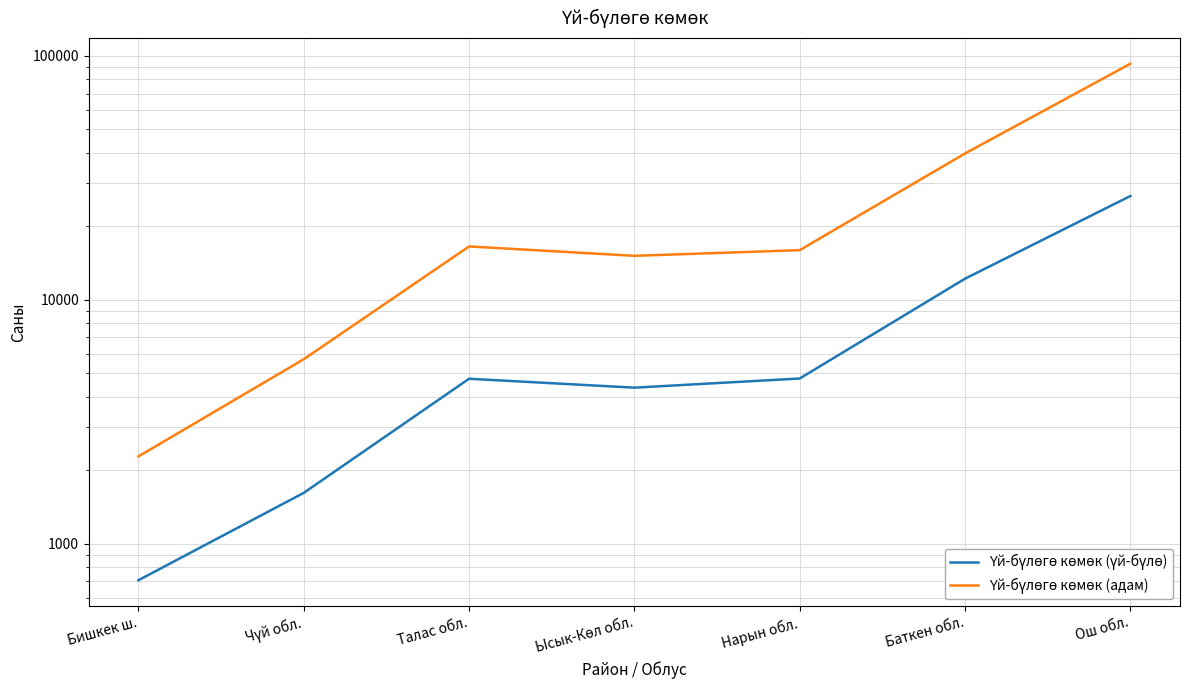

What position from the left is Нарын обл.?

5